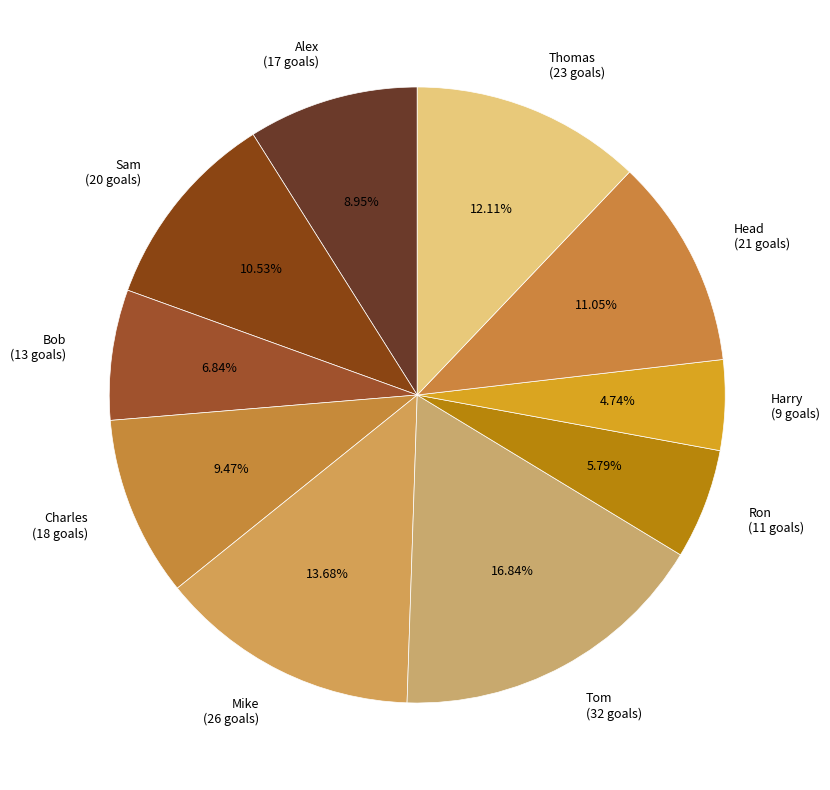

Is there any slice that represents more than half of the pie?

No